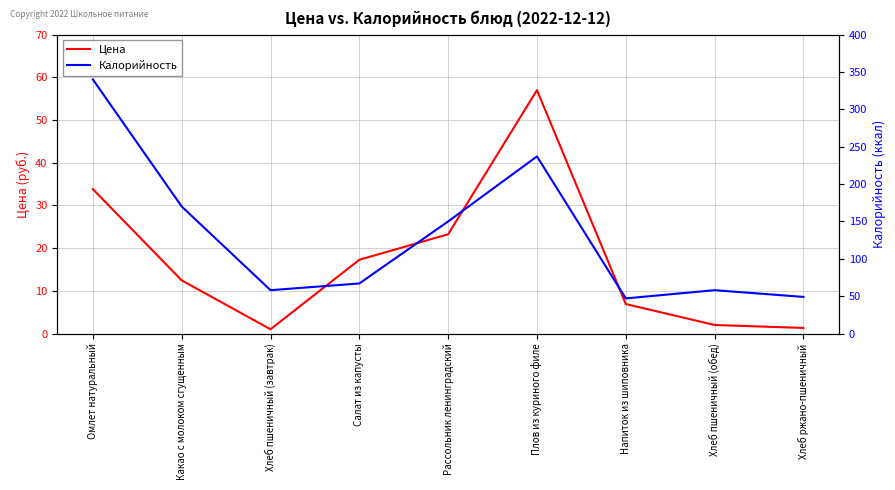

True or false: Калорийность and Цена intersect in this chart.

False